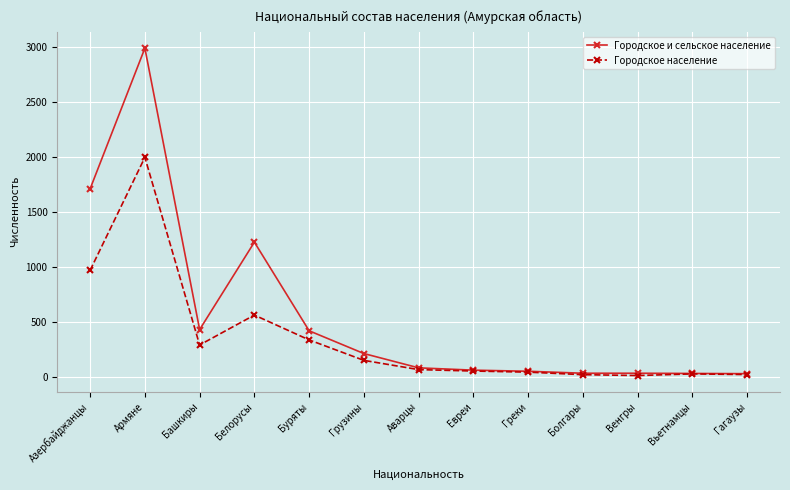

List the series in order of their overall mean, highest first.

Городское и сельское население, Городское население